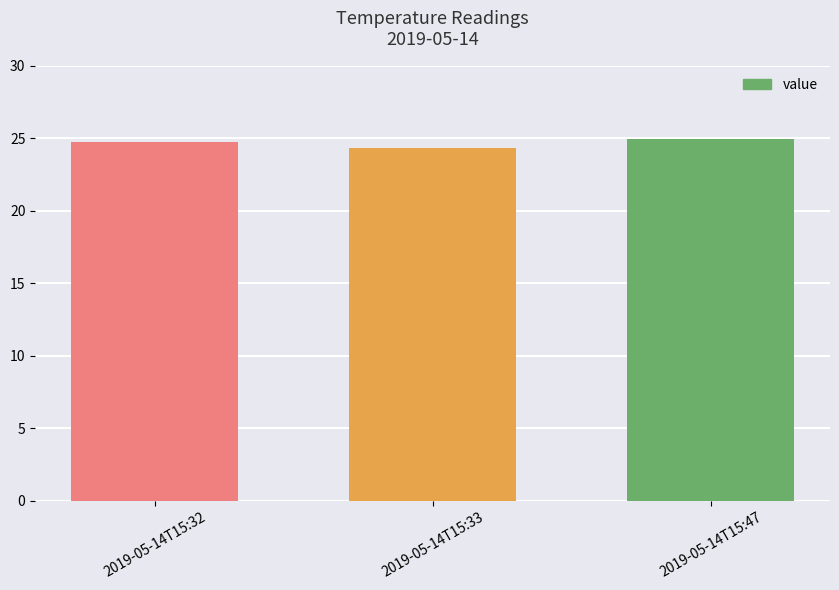

Is it true that the value at 2019-05-14T15:47 is 24.9?

True